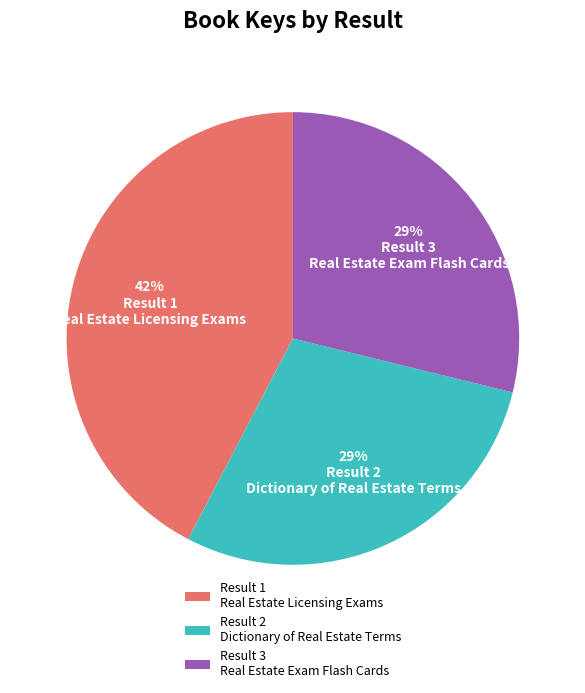

Which category has the biggest portion of the pie?

Result 1 Real Estate Licensing Exams